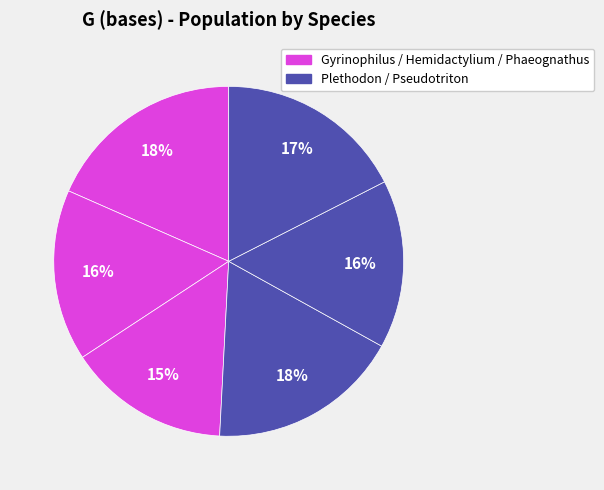

How many segments does this pie chart have?

6